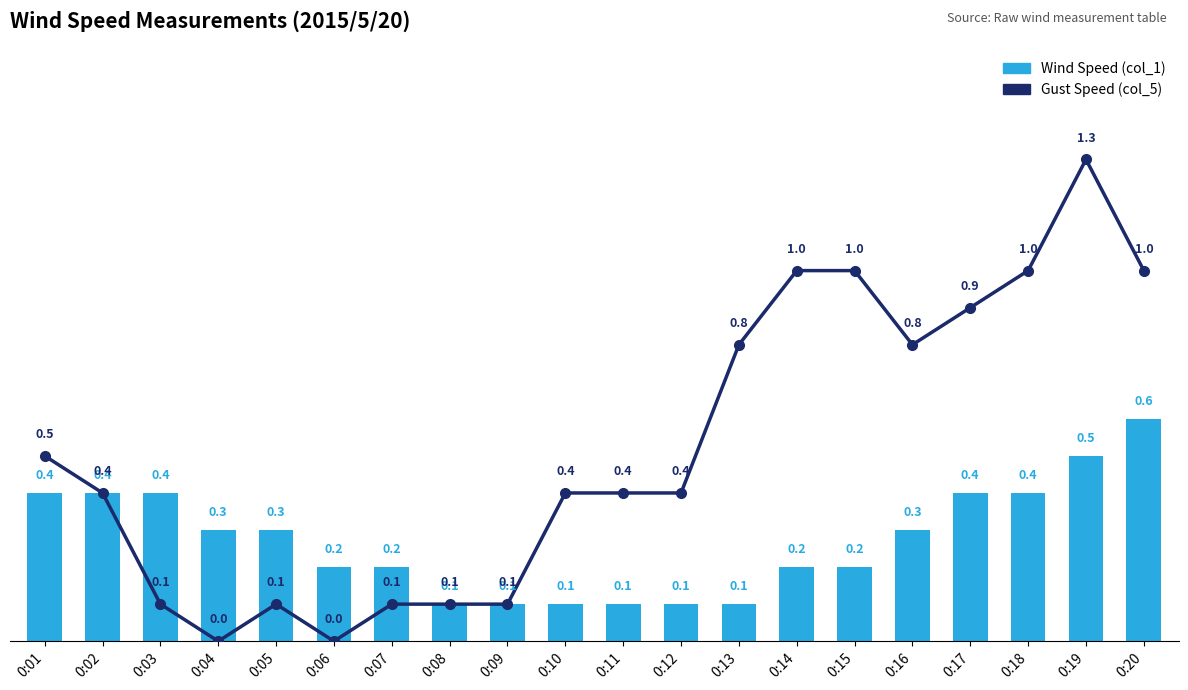

What is the difference between the Wind Speed (col_1) values at 0:03 and 0:09?

0.3